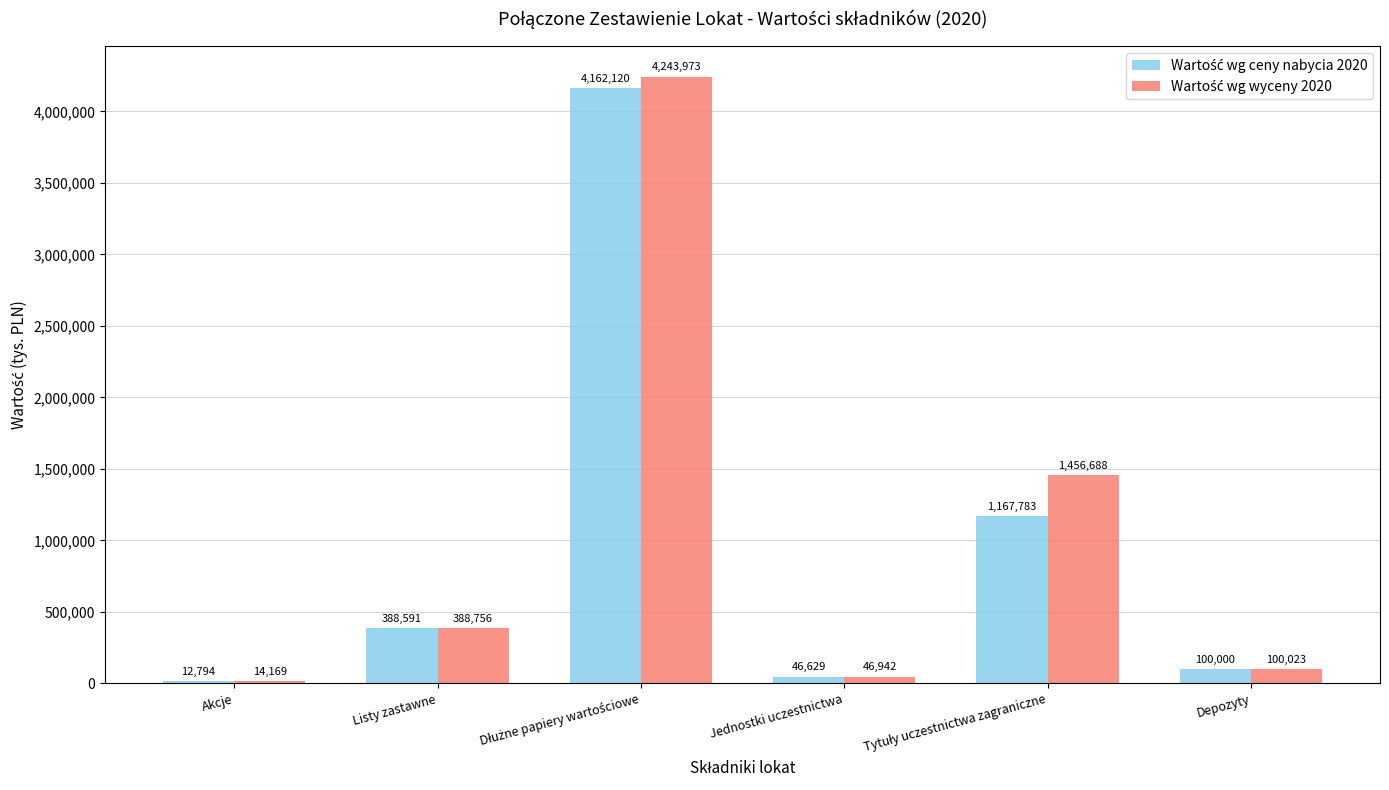

What is the total value across all series at Depozyty?

200023